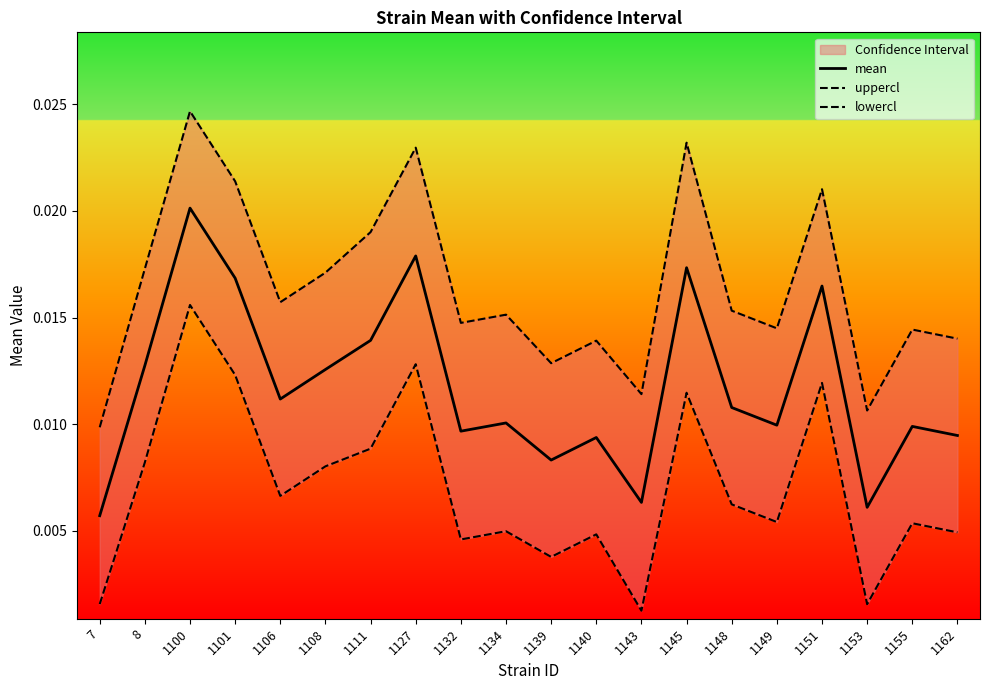

Which series has the largest range (max minus min)?

uppercl